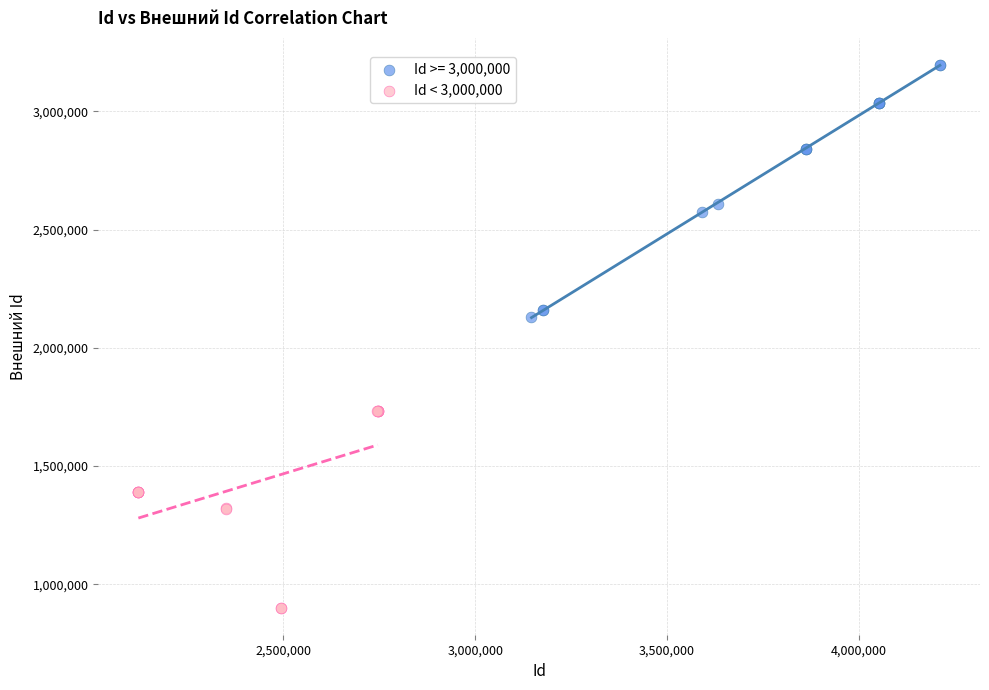

Which series reaches the minimum Y coordinate?

Id < 3,000,000